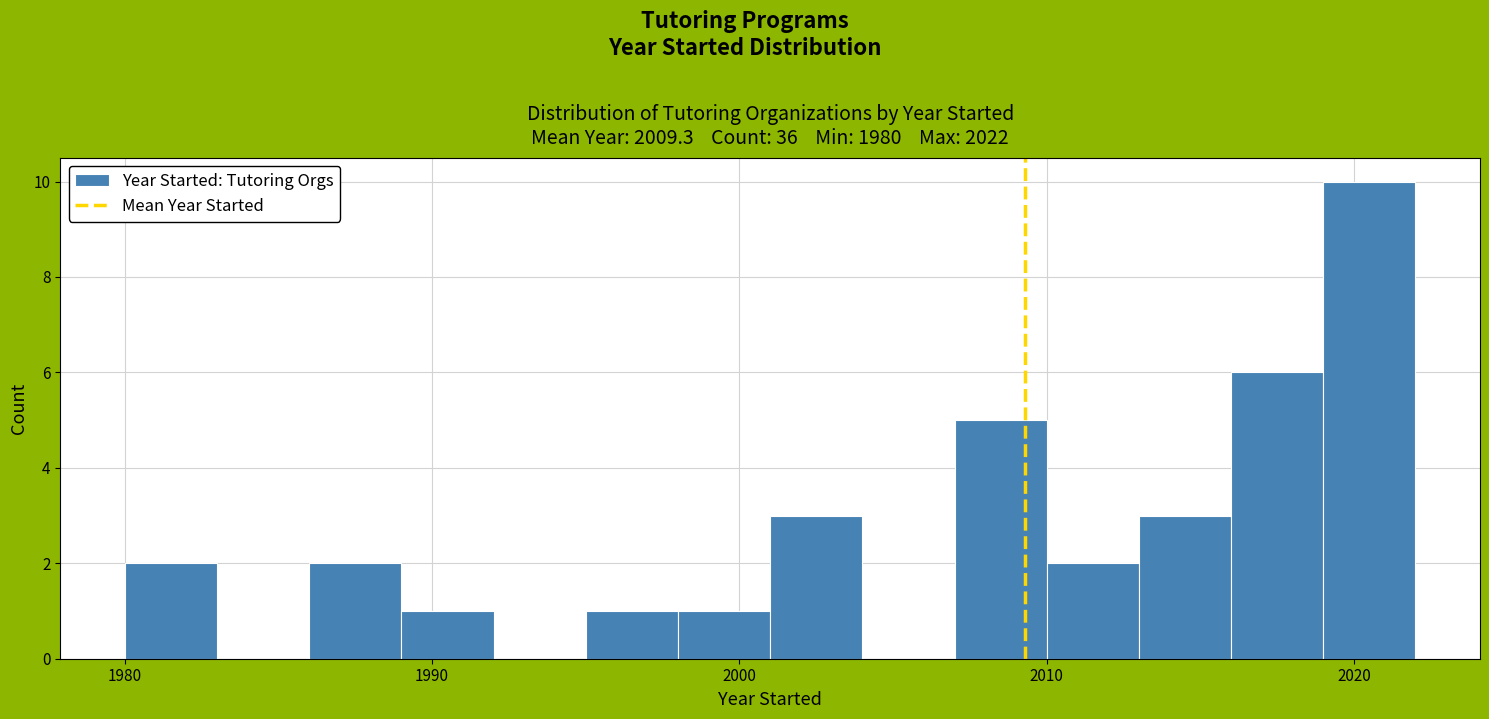

Around what value on the x-axis is the tallest bar? Give the approximate position of its centre, as read against the axis.

2021